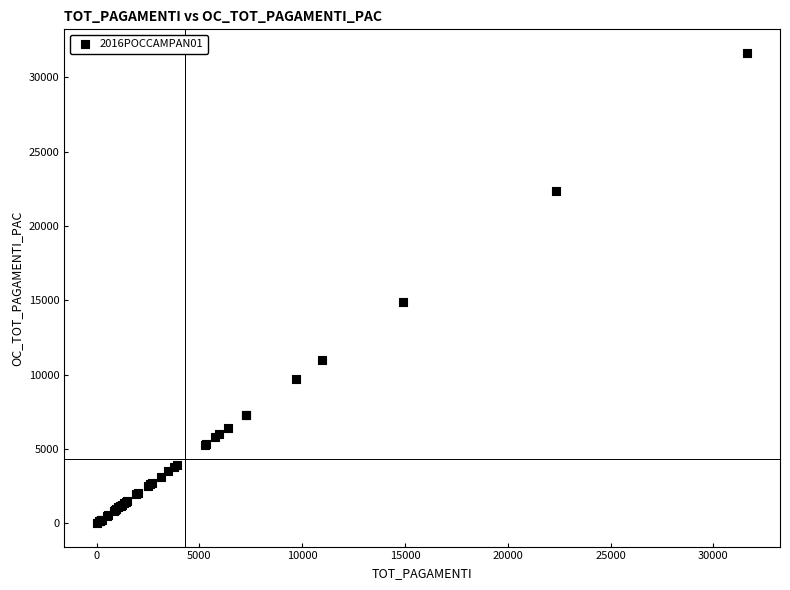

What Y value in the scatter plot is closest to 15831?

14915.8